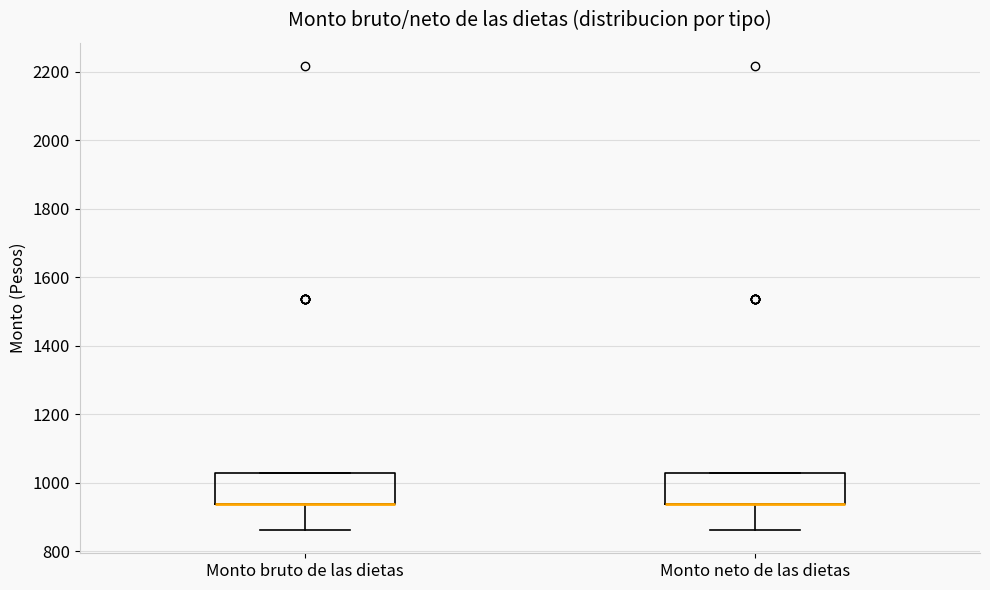

Reading left to right, transcribe this box plot: for each box, give where its median line is, the range the box spans, and where its two whiskers end, as read against the y-axis. The values are not printed on the chart, so give them approximately, as read against the axis.

Monto bruto de las dietas: median 940 (drawn on the box's lower edge), box 940 to 1020, whiskers 860 to 1020
Monto neto de las dietas: median 940 (drawn on the box's lower edge), box 940 to 1020, whiskers 860 to 1020